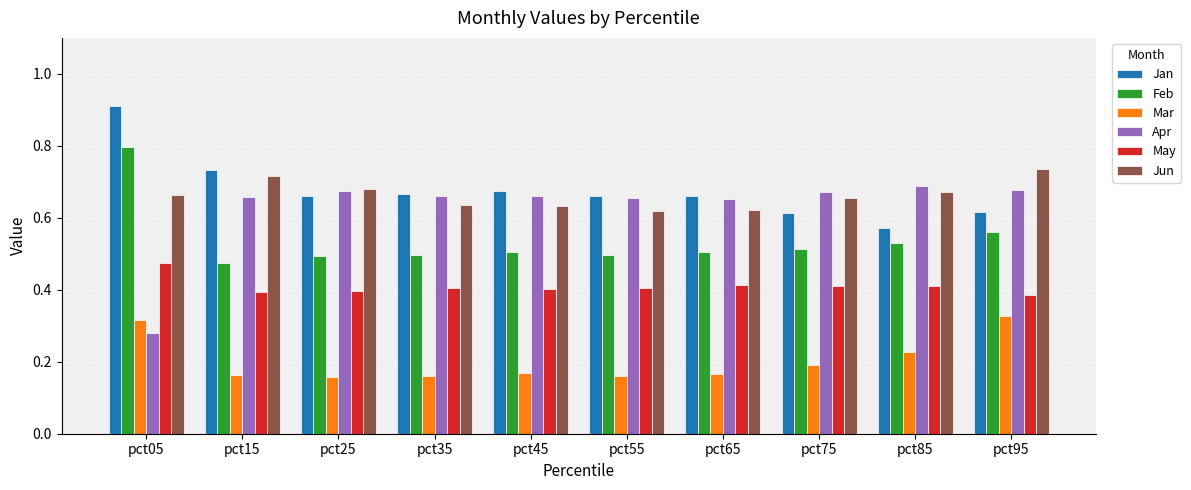

Count the Feb values in the range 0 to 1.

10